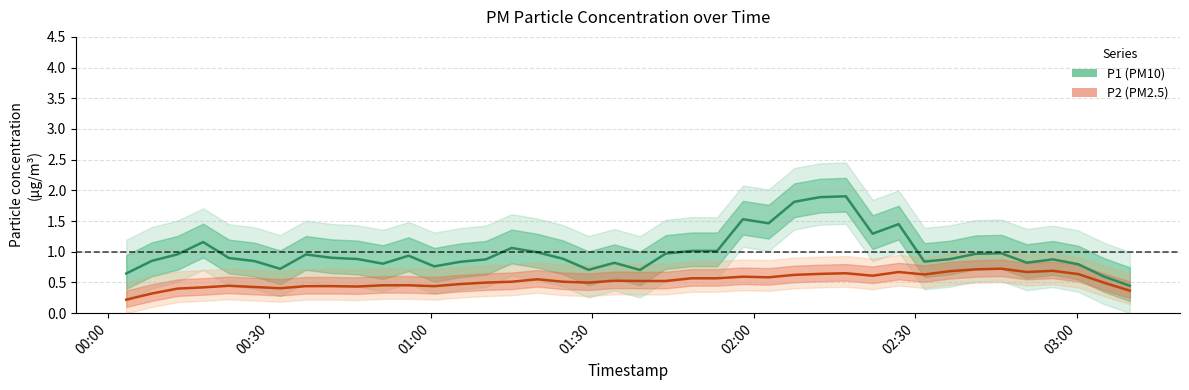

What is the smallest value displayed?

0.2